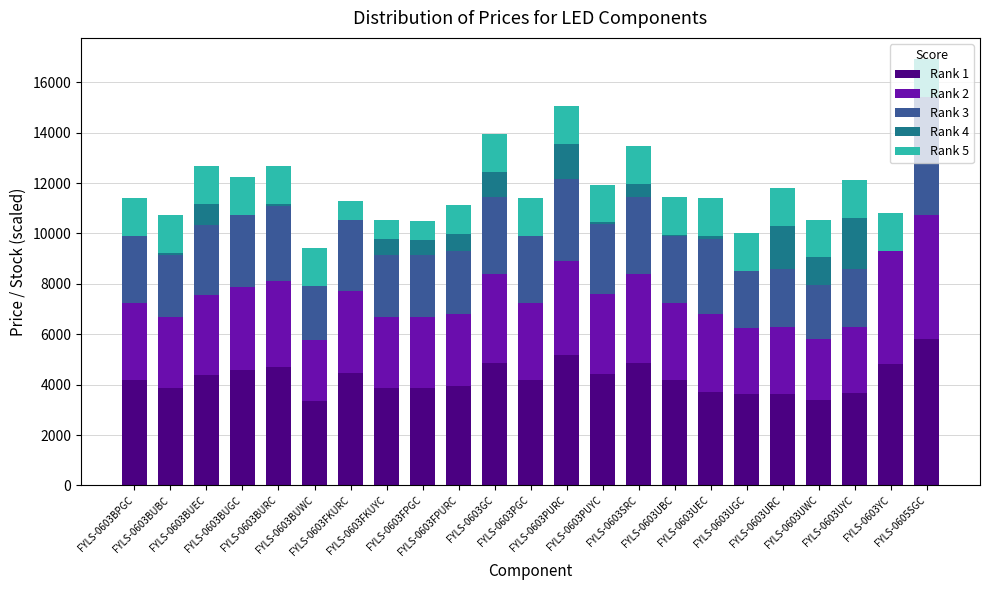

What is the sum of all Rank 1 values?

97647.0